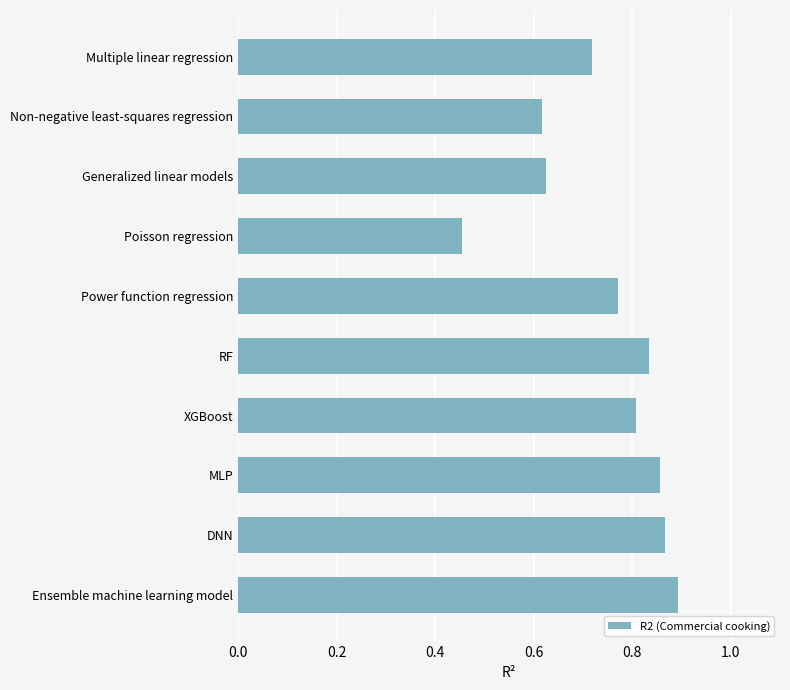

The chart shows a value of 0.2 at MLP. True or false?

False